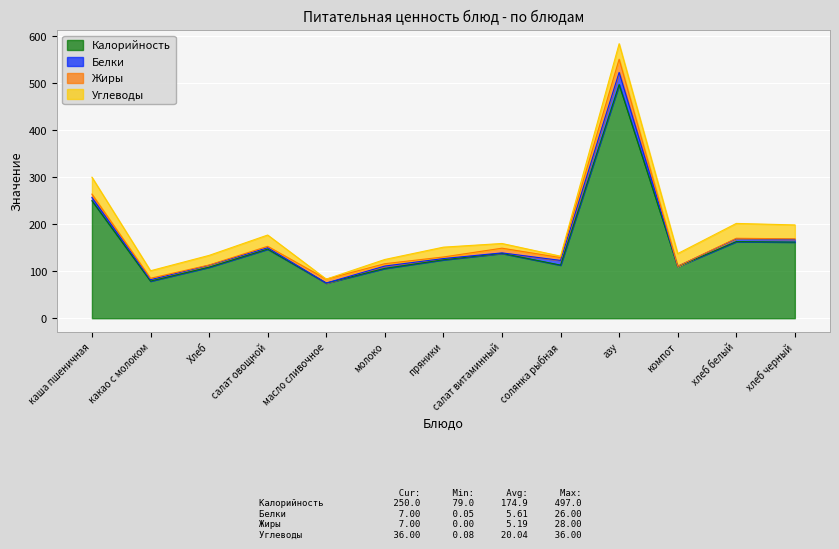

The value of Белки at молоко is 7.7. True or false?

False